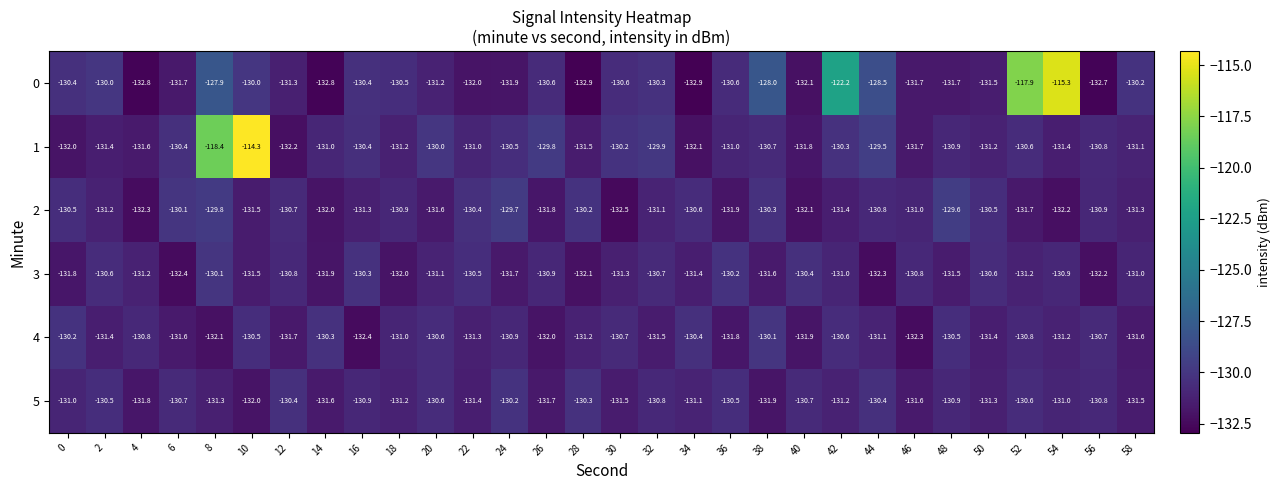

How many distinct data groups are displayed?

6